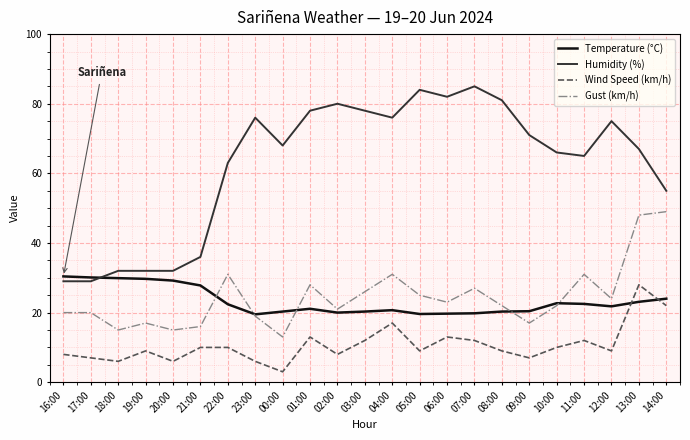

Where do Wind Speed (km/h) and Temperature (°C) first cross each other?

12:00 and 13:00